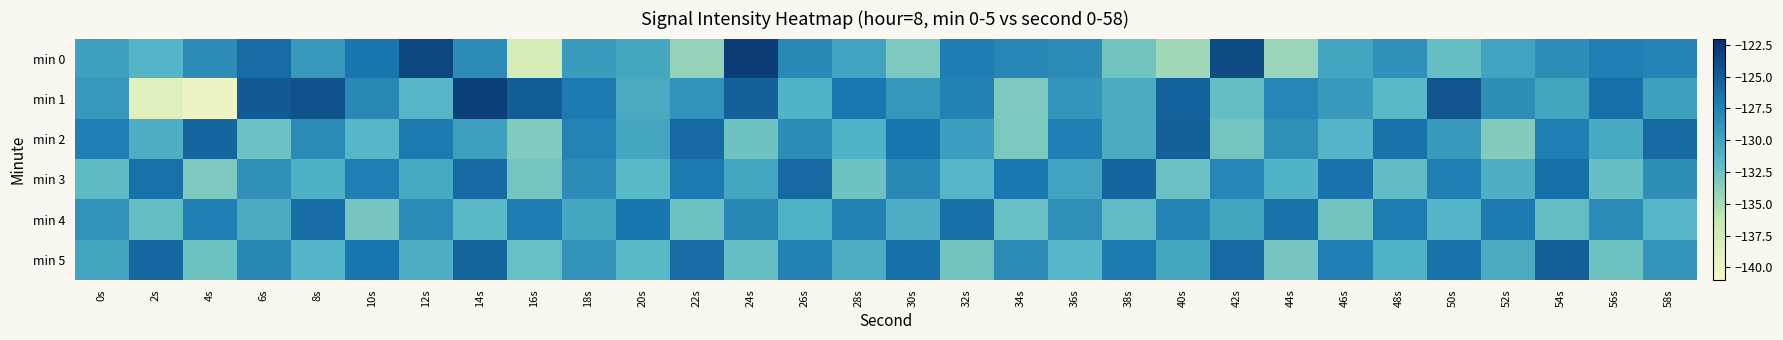

Which series changed the most between 12s and 58s?

min 0